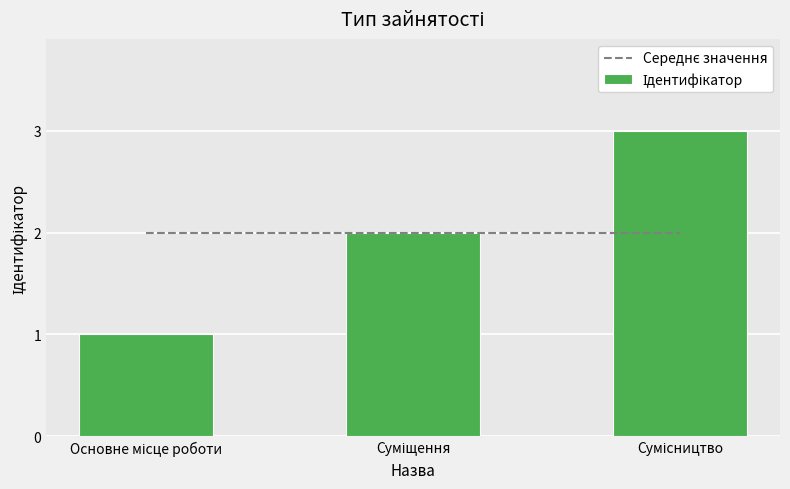

What is the sum of all values?

6